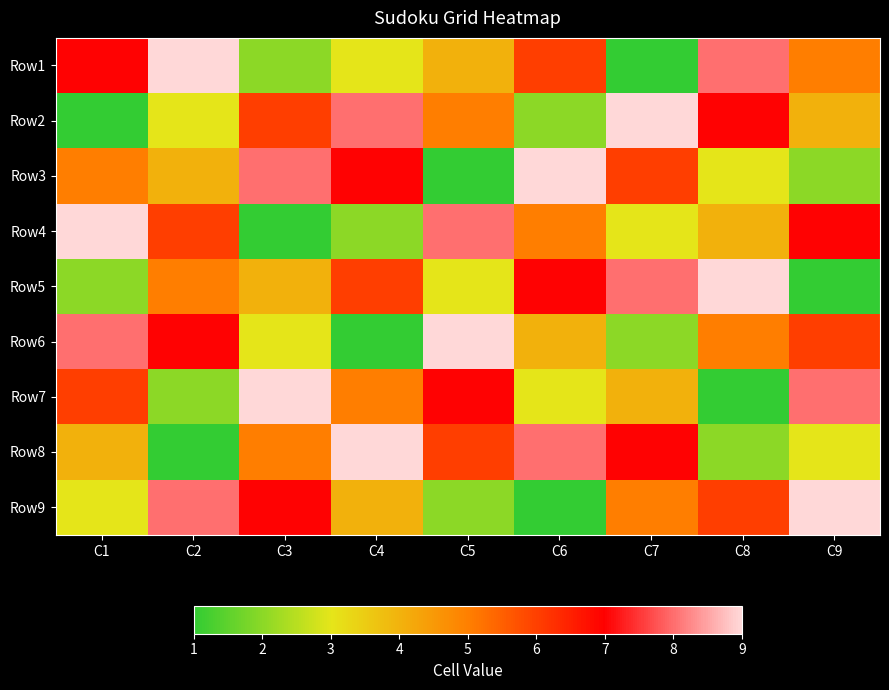

What is the minimum value shown in the chart?

1